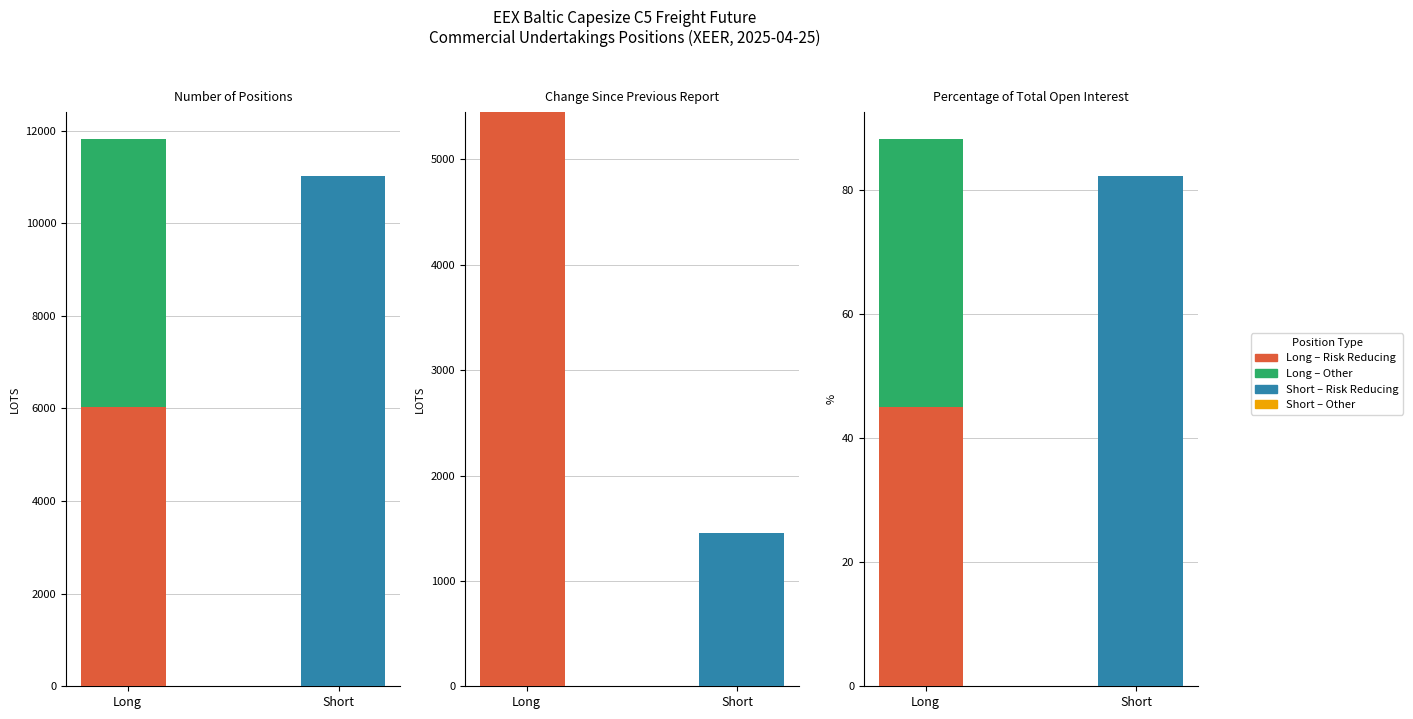

What is the greatest value displayed?

11810.0